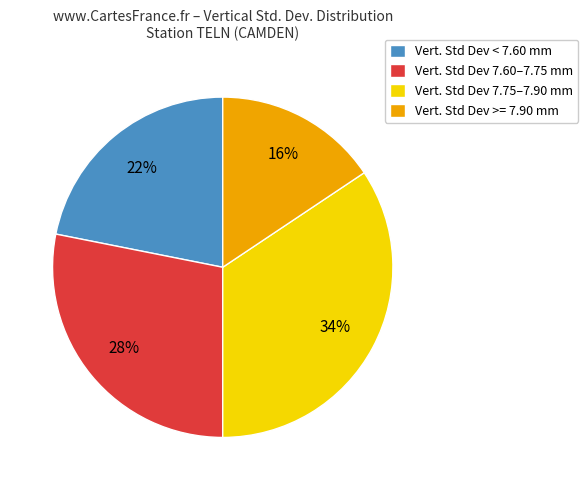

What percentage is the Vert. Std Dev >= 7.90 mm slice, to the nearest percent?

16%